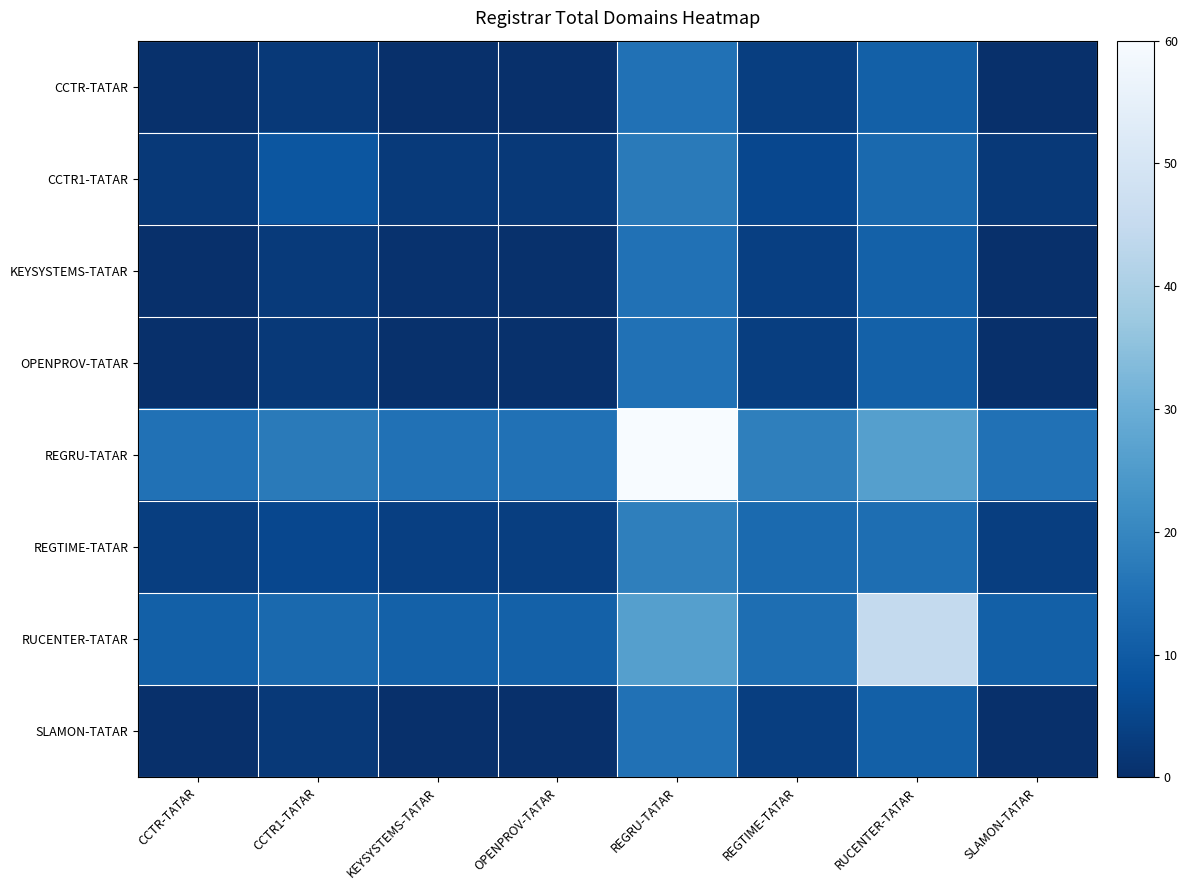

Rank the series by their maximum value, from highest to lowest.

REGRU-TATAR, RUCENTER-TATAR, REGTIME-TATAR, CCTR1-TATAR, KEYSYSTEMS-TATAR, OPENPROV-TATAR, CCTR-TATAR, SLAMON-TATAR